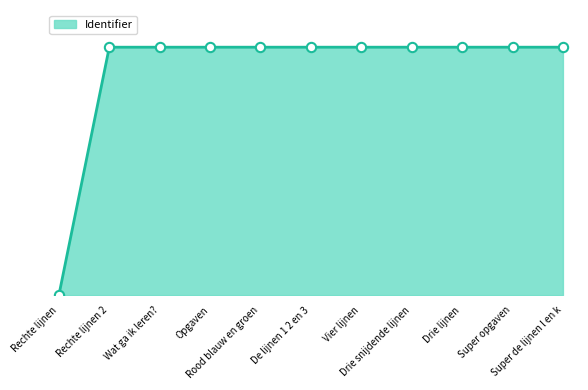

Which has a higher value, De lijnen 1 2 en 3 or Opgaven?

De lijnen 1 2 en 3